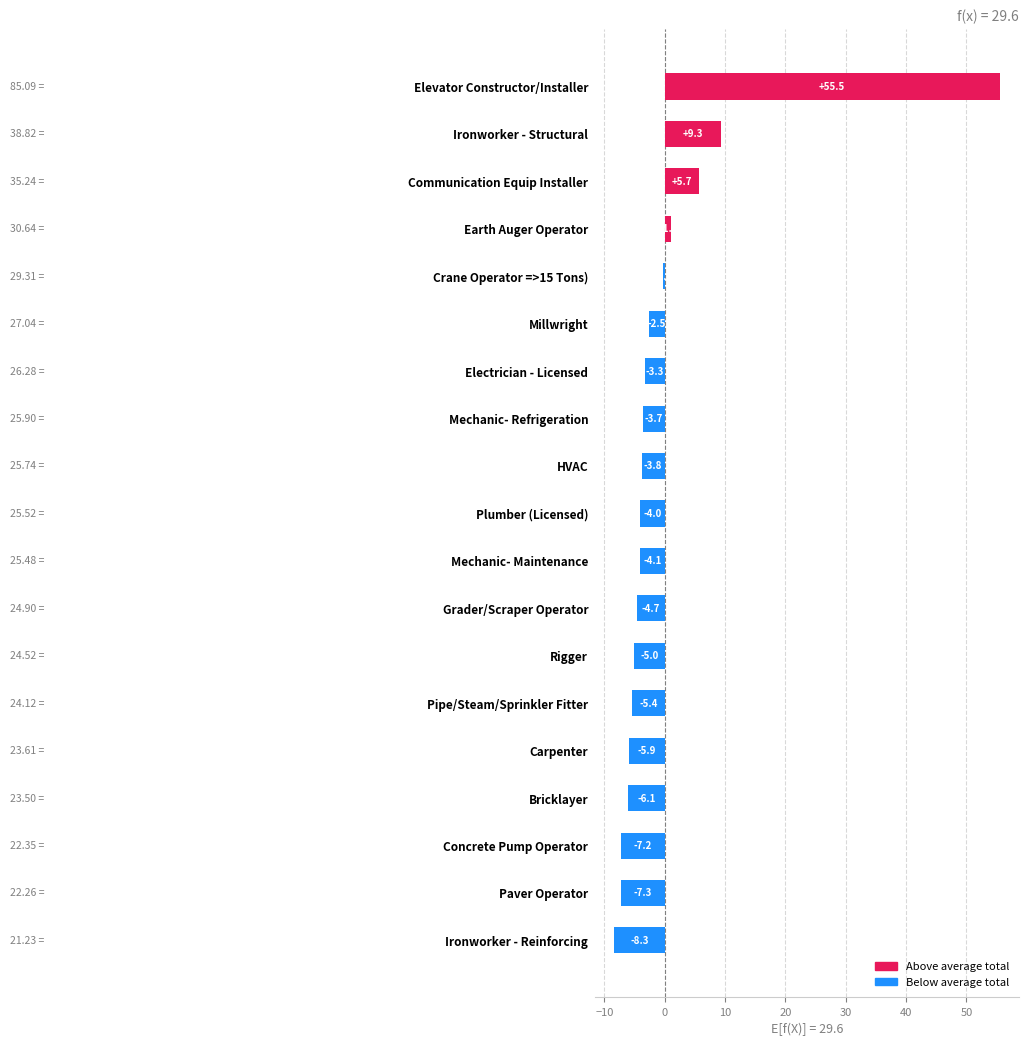

What is the label of the 3rd bar from the bottom?

Concrete Pump Operator